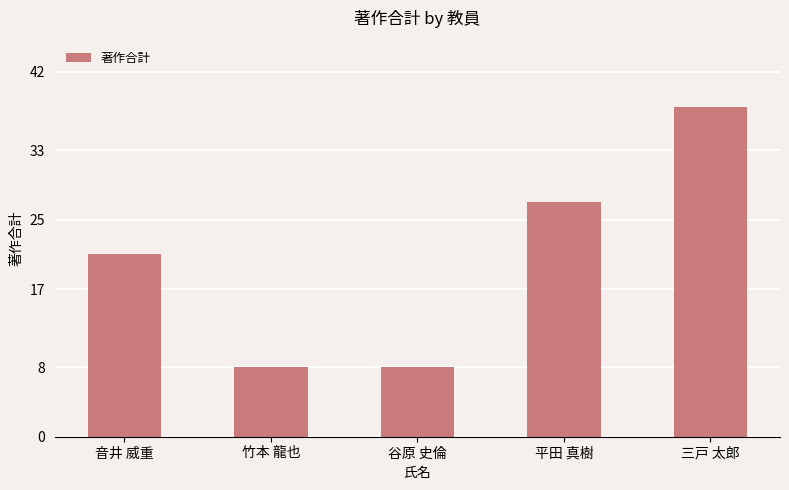

Count the number of data series in this chart.

1